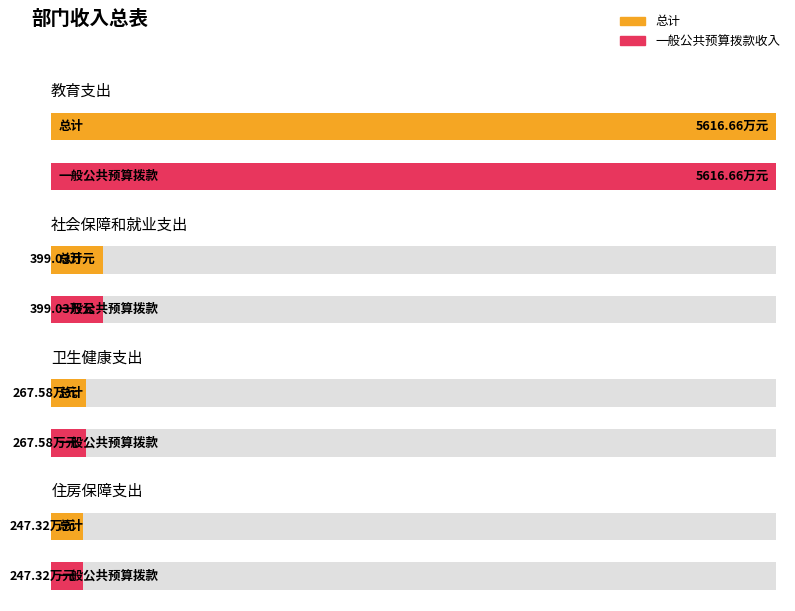

Read the 一般公共预算拨款收入 value at 卫生健康支出.

267.6